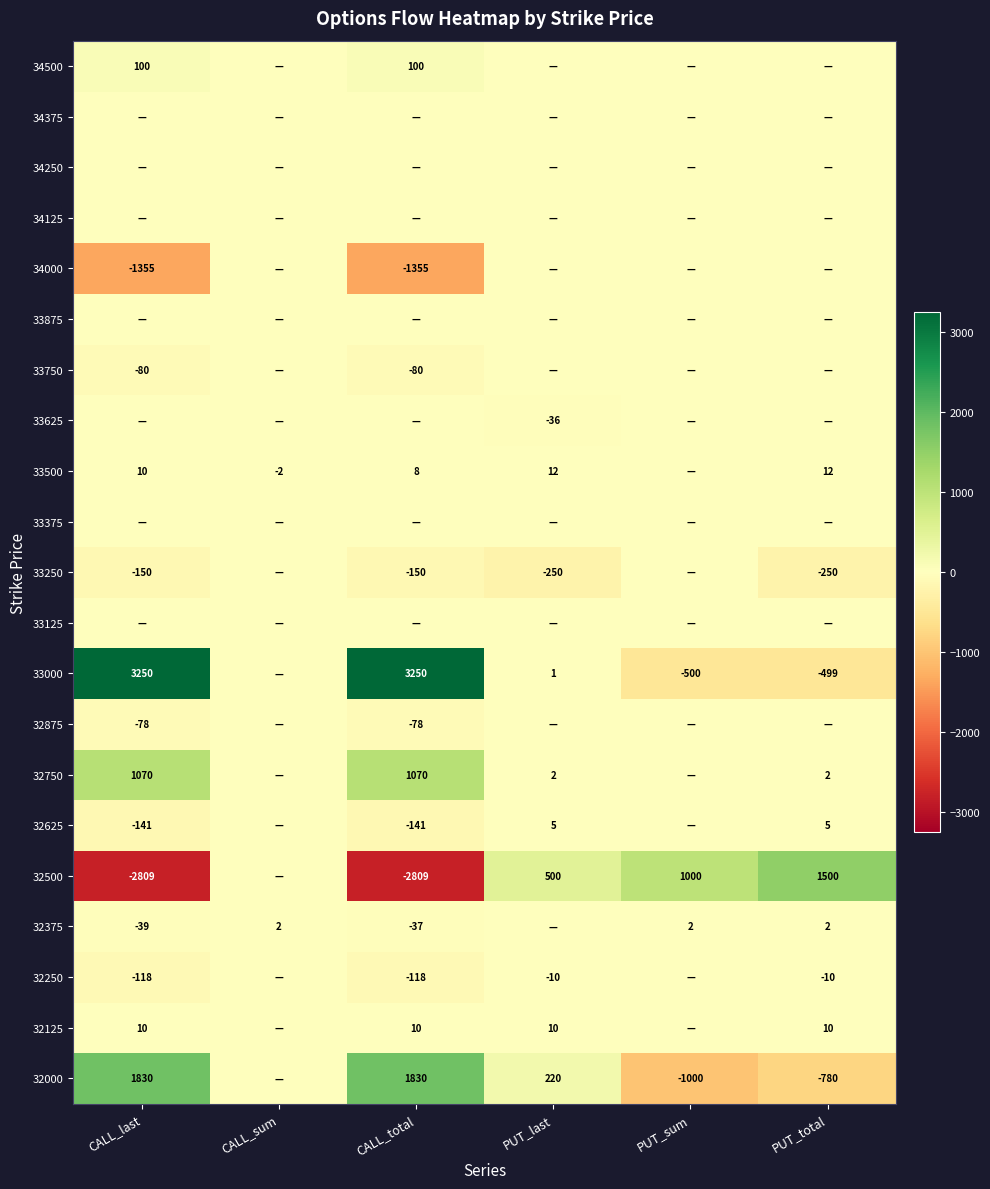

True or false: 32000 has a value of 1830 at CALL_last.

True